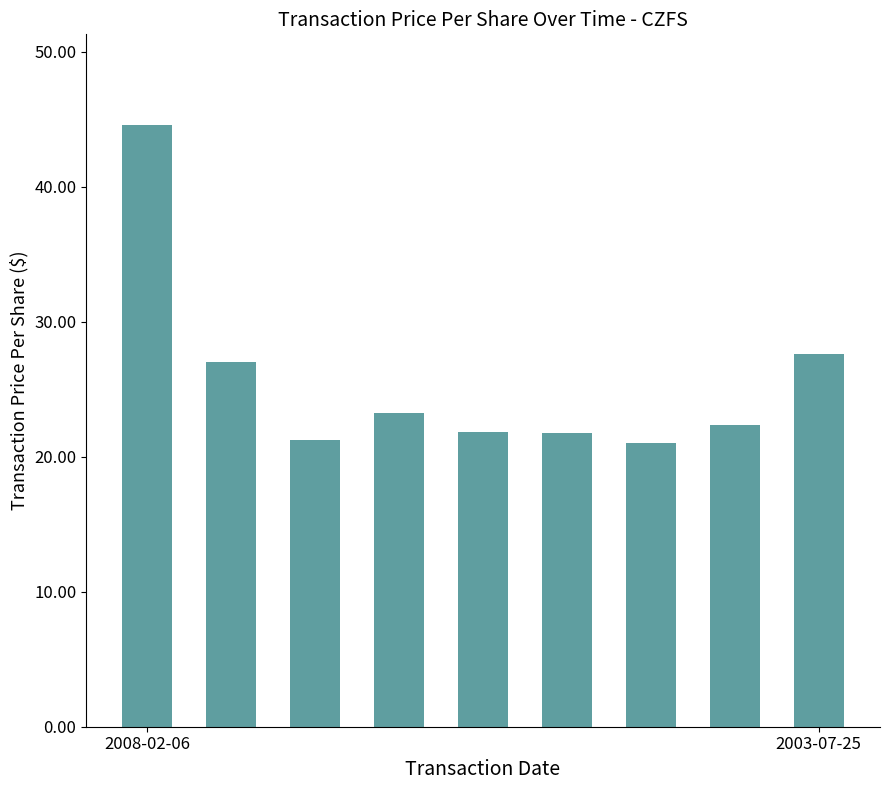

What is the maximum value shown in the chart?

44.6